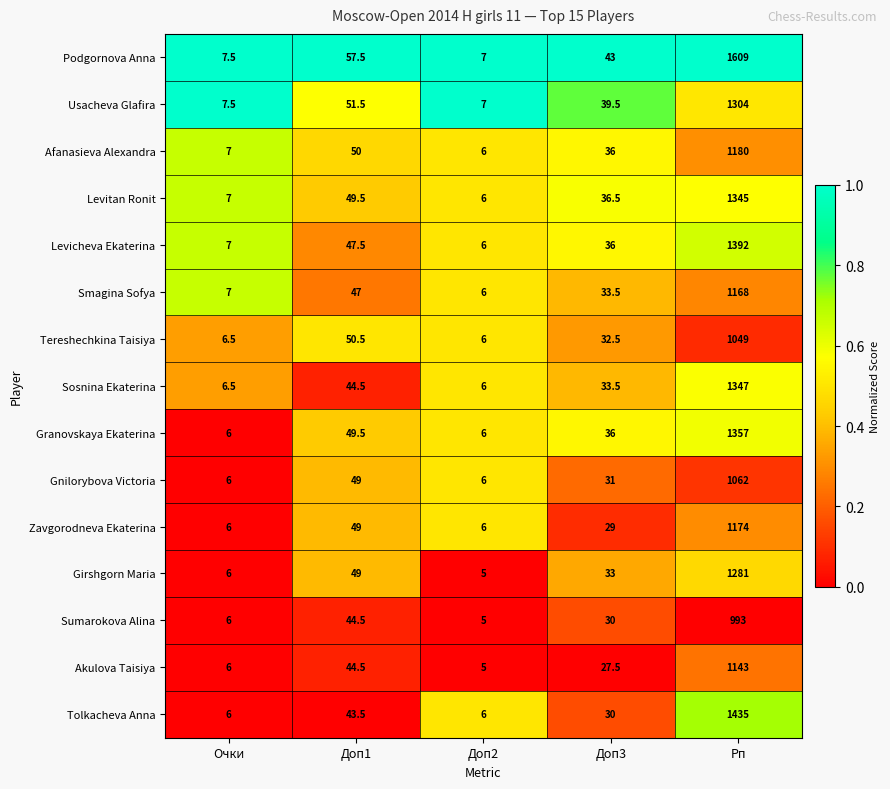

How many series are shown in this chart?

15